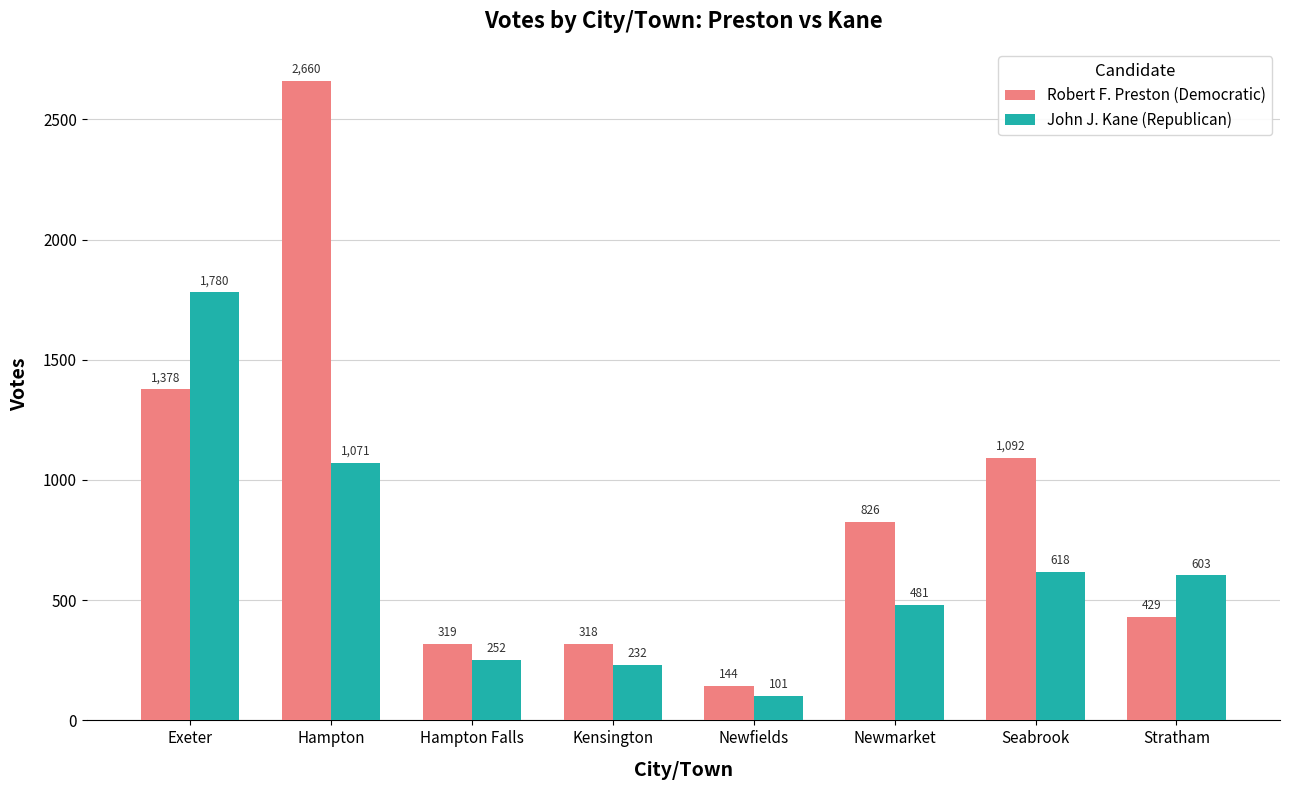

How many groups of bars are there?

8